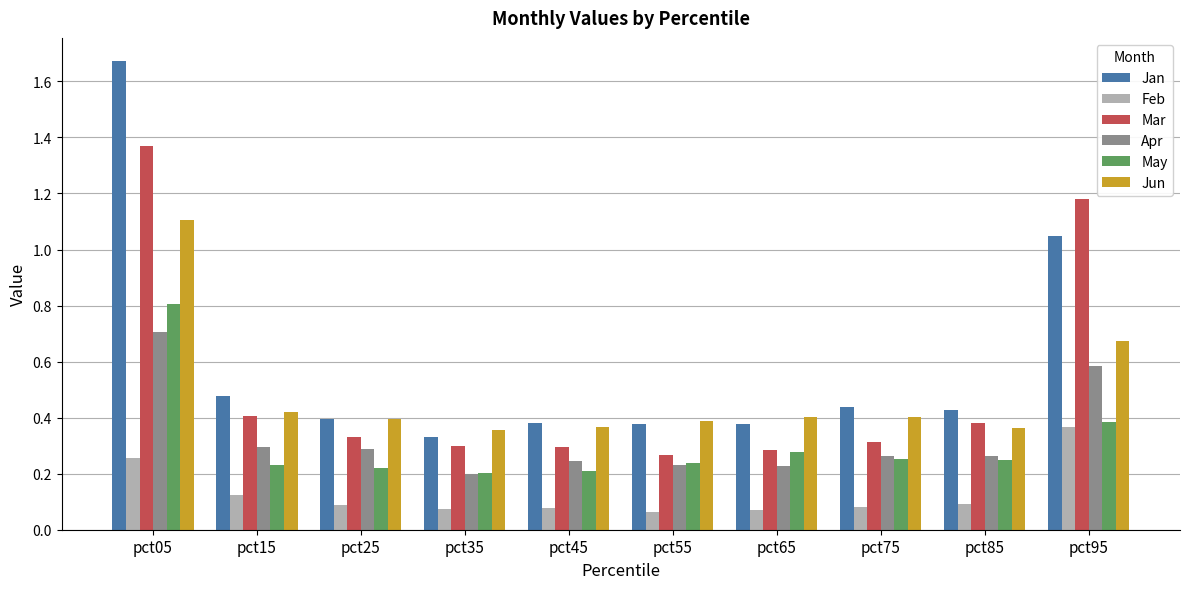

What is the difference between the highest and lowest values at pct95?

0.8